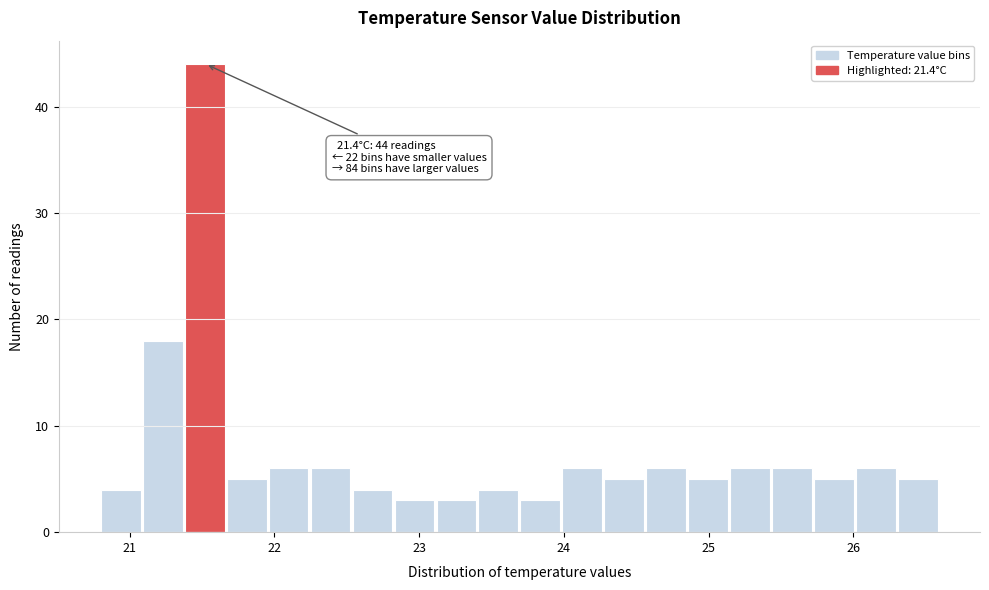

Read against the x-axis, roughly where is the centre of the tallest bar?

21.5